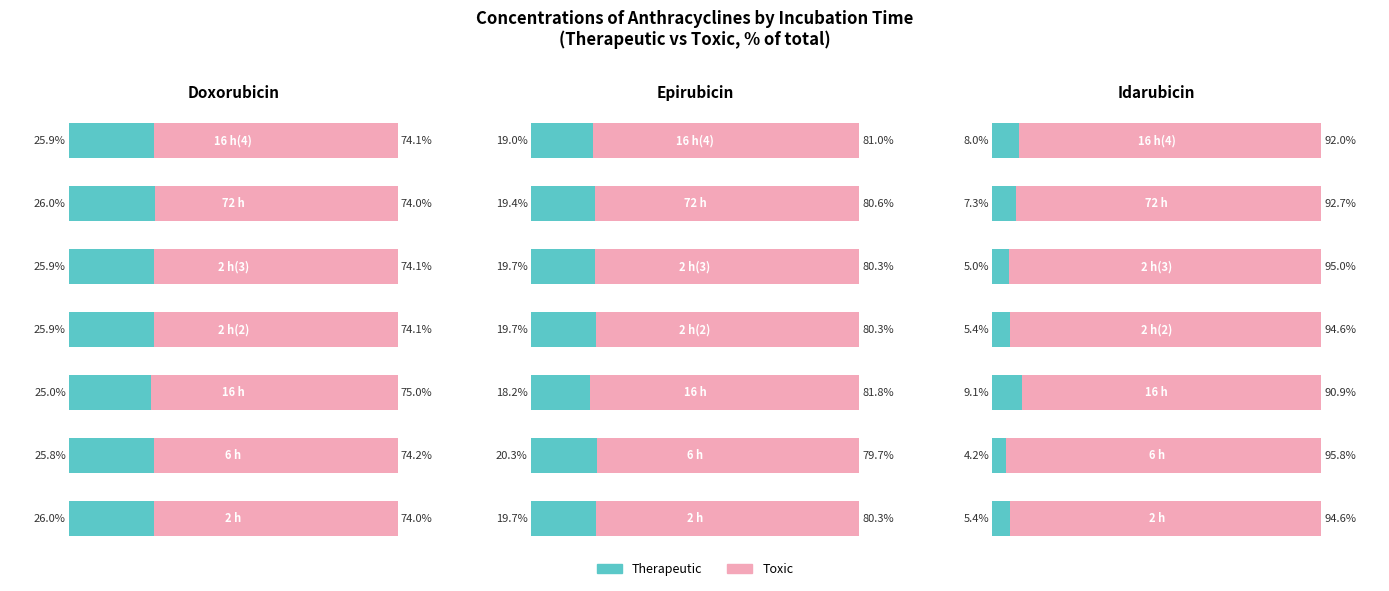

Does the chart contain any negative values?

No